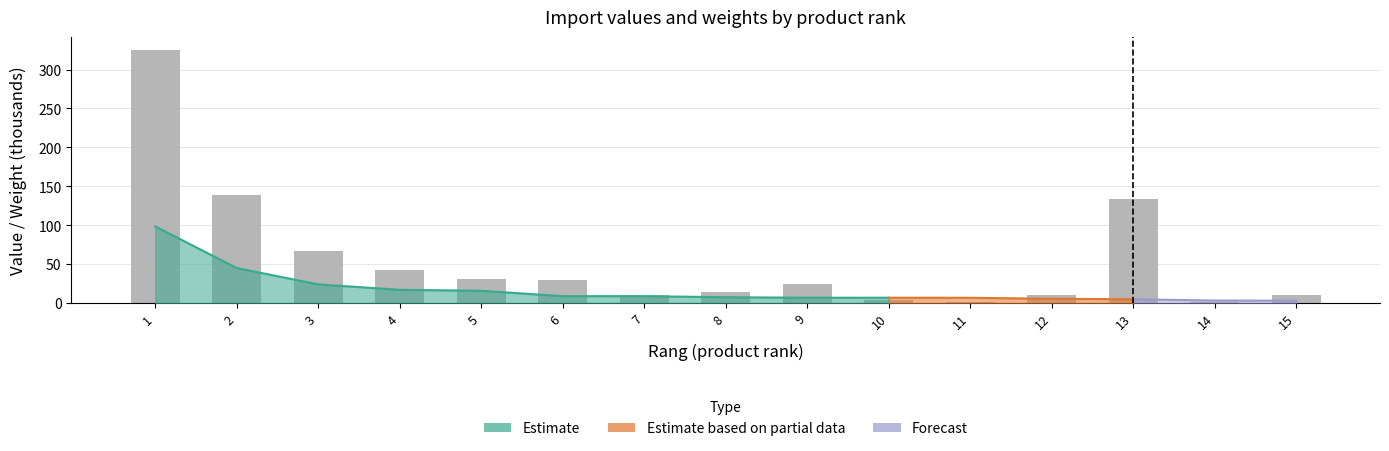

True or false: the data shows 22.5 at 3.

False